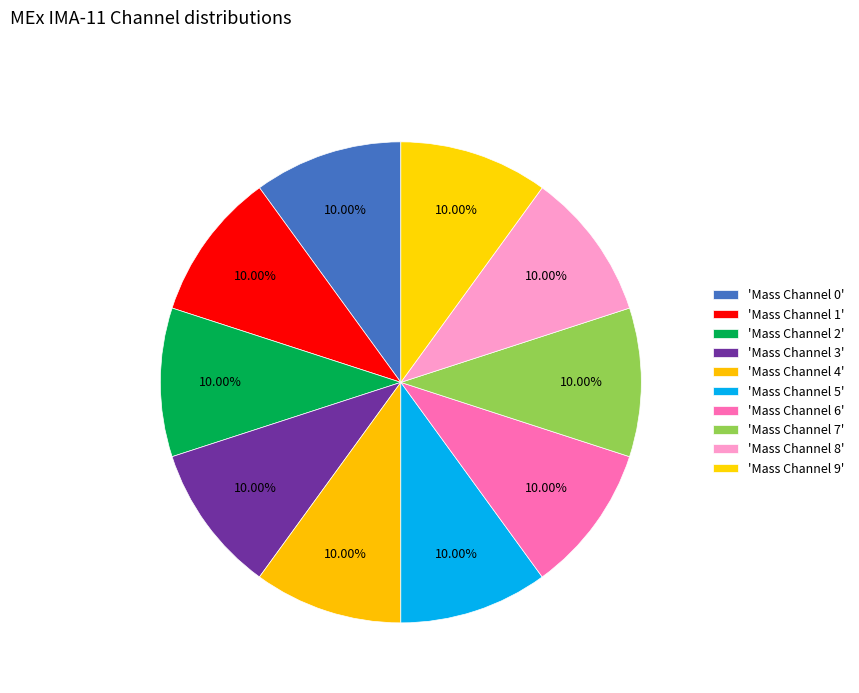

Count the number of slices in the pie.

10